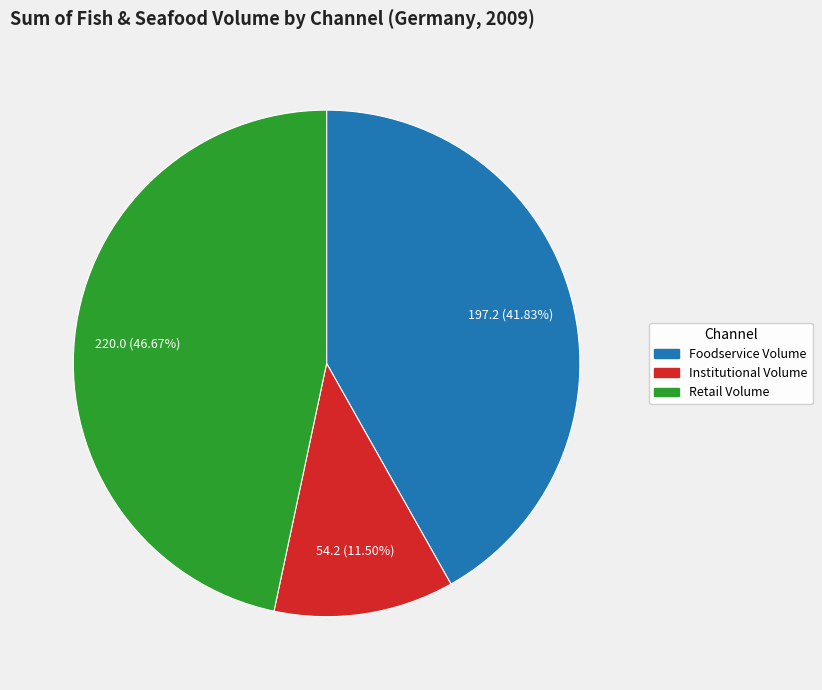

Does Institutional Volume account for over 50% of the chart?

No